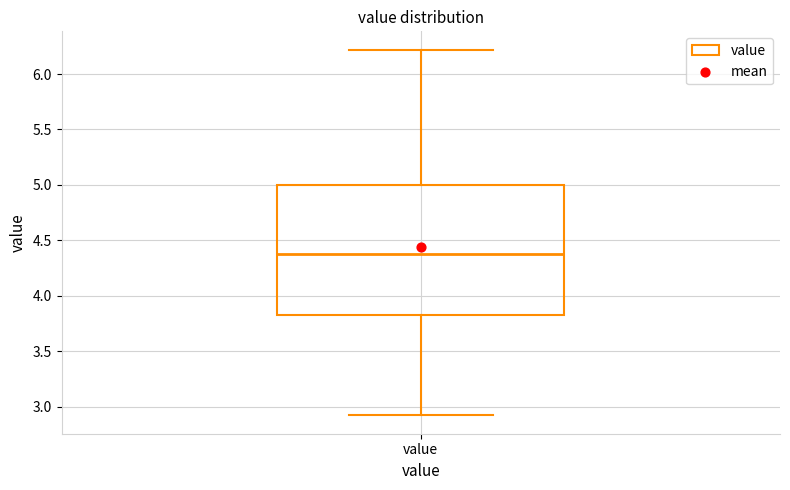

Transcribe this box plot: give where the median line is, the range the box spans, and where the two whiskers end, as read against the y-axis. The values are not printed on the chart, so give them approximately, as read against the axis.

median 4.40, box 3.85 to 5.00, whiskers 2.90 to 6.20